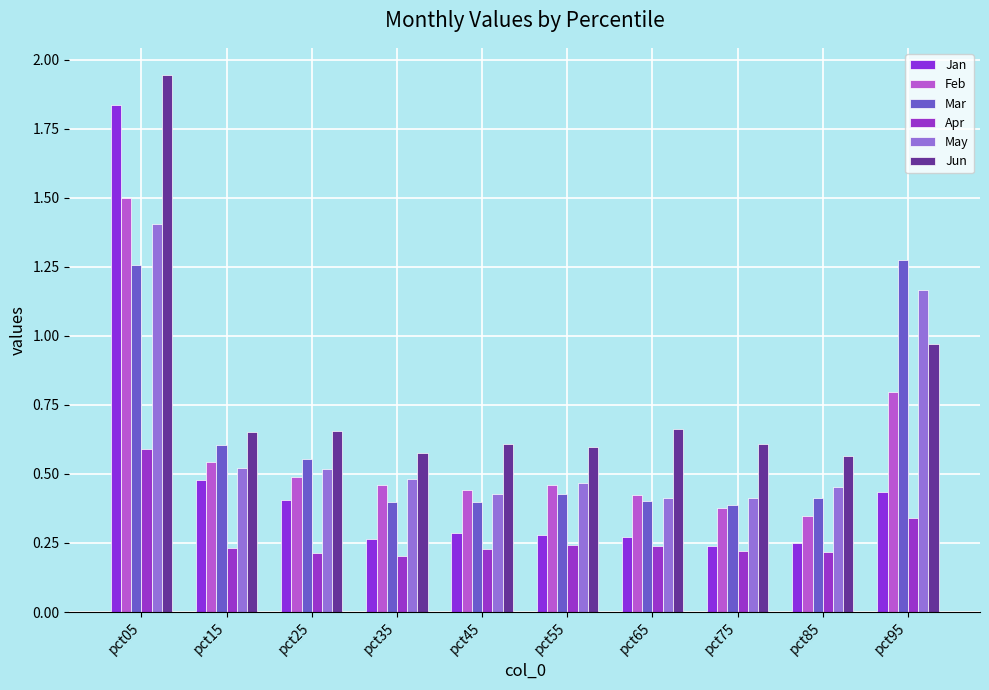

At how many categories does at least one series exceed 0?

10